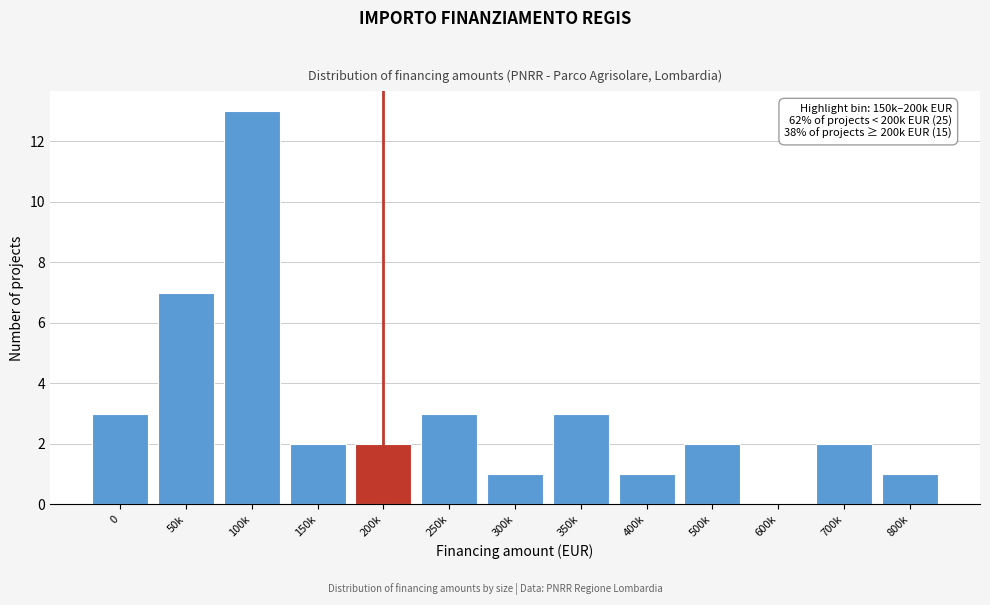

Reading left to right, list all the values displayed in this chart.

0=3	50k=7	100k=13	150k=2	200k=2	250k=3	300k=1	350k=3	400k=1	500k=2	600k=0	700k=2	800k=1